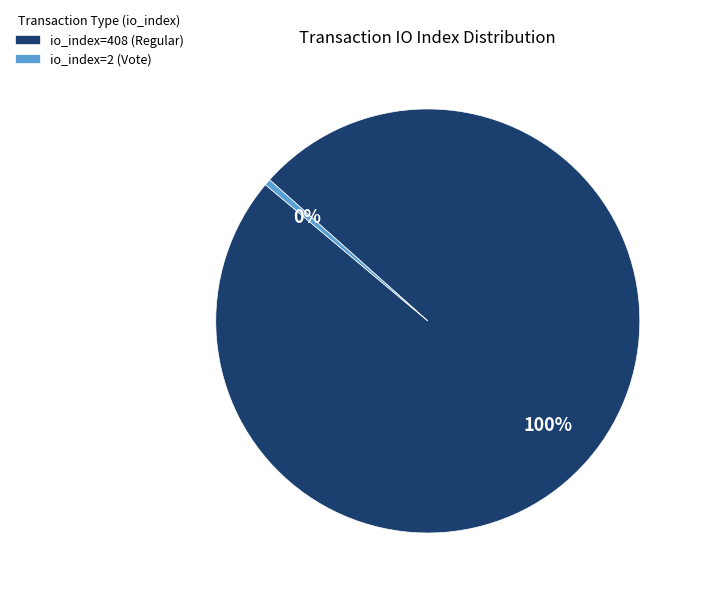

What is the smallest slice in the pie chart?

io_index=2 (Vote)